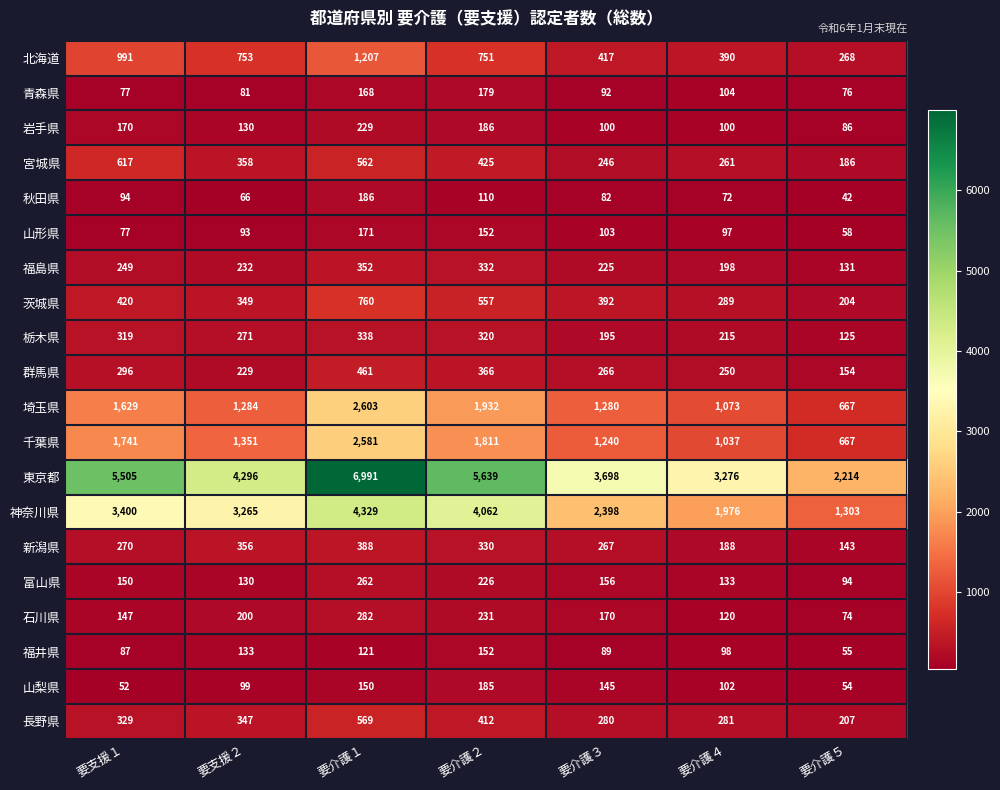

Where is 神奈川県 nearest to the value 2816?

要介護３